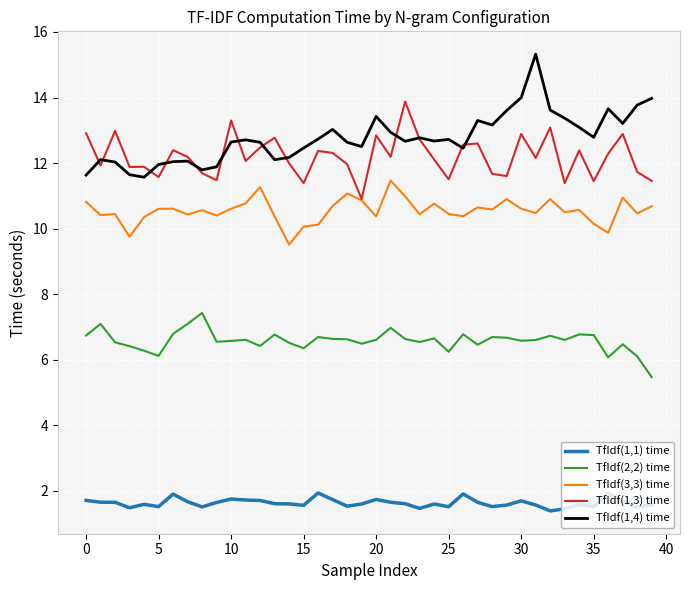

Which series has the widest spread of values?

TfIdf(1,4) time